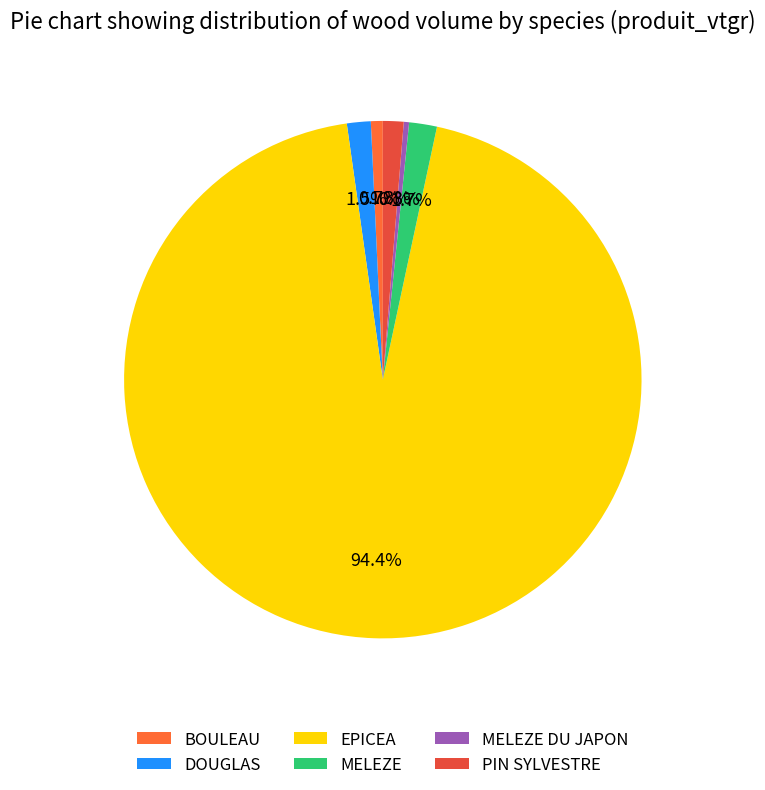

Which category has the smallest portion of the pie?

MELEZE DU JAPON